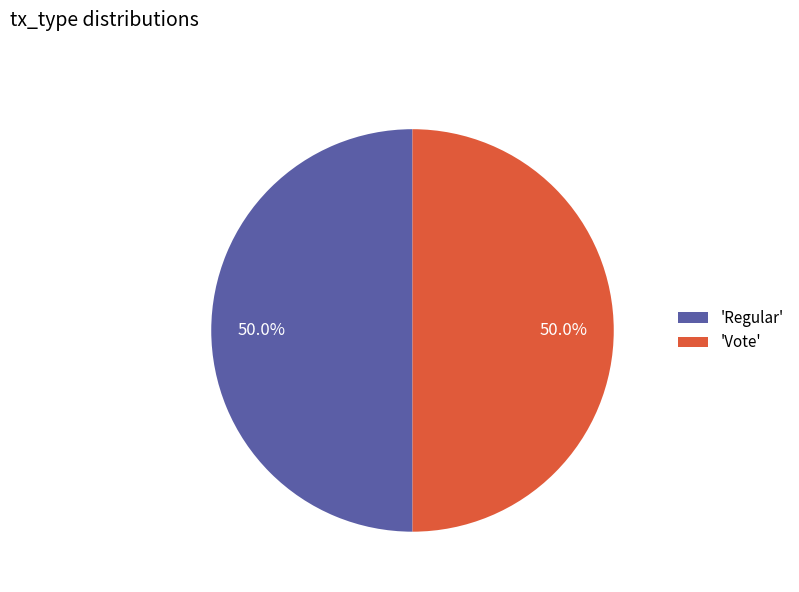

Approximately how many times larger is the value at 'Regular' compared to 'Vote'?

1.0